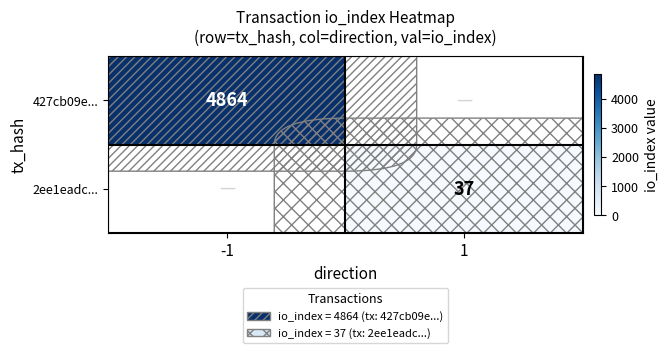

Is it true that 2ee1eadc... equals 23 at 1?

False